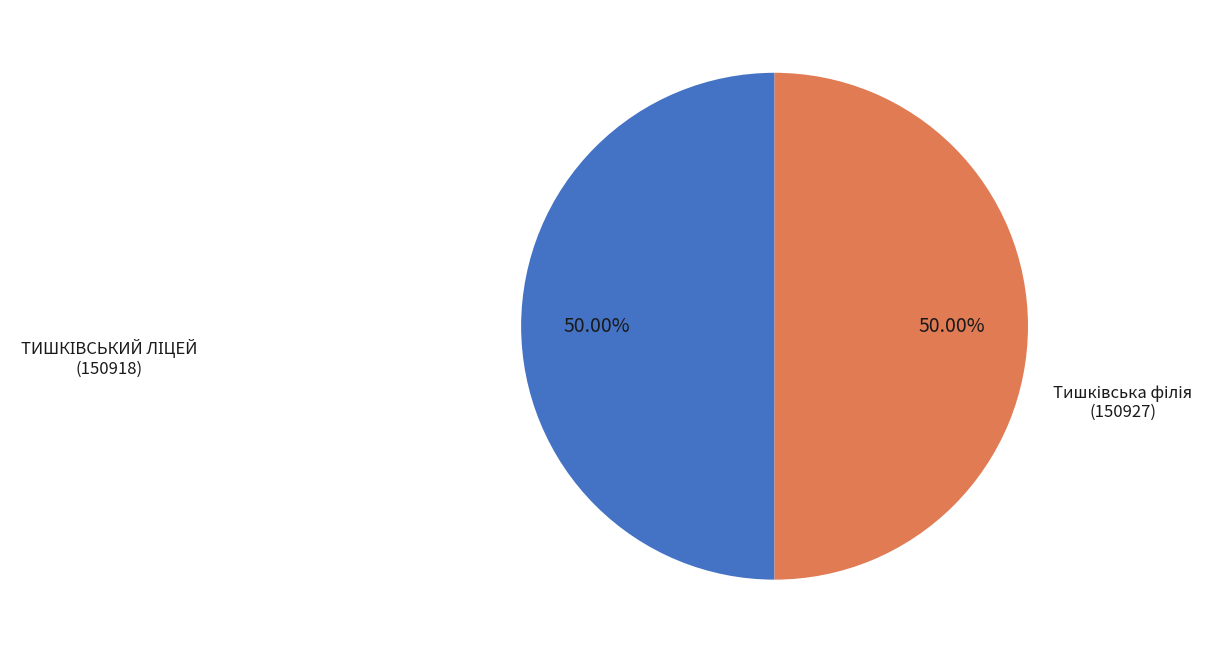

Count the number of slices in the pie.

2